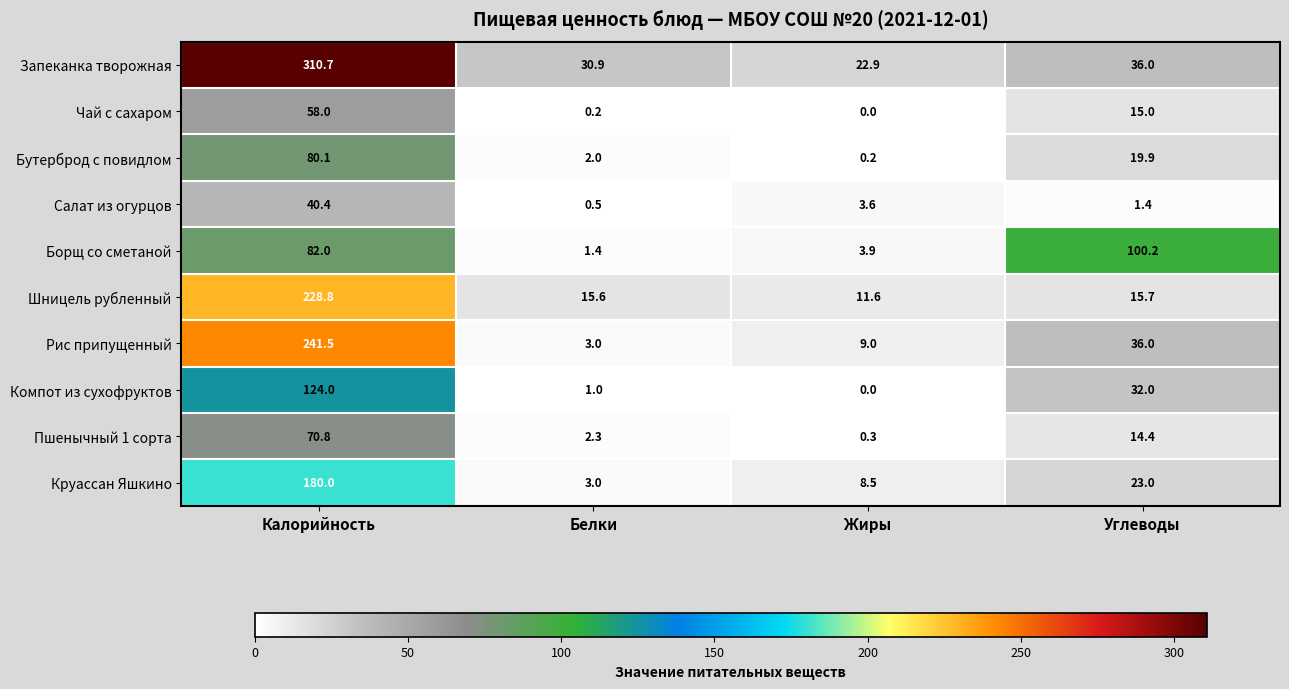

What is the difference between the second highest and minimum values in the Запеканка творожная series?

13.1